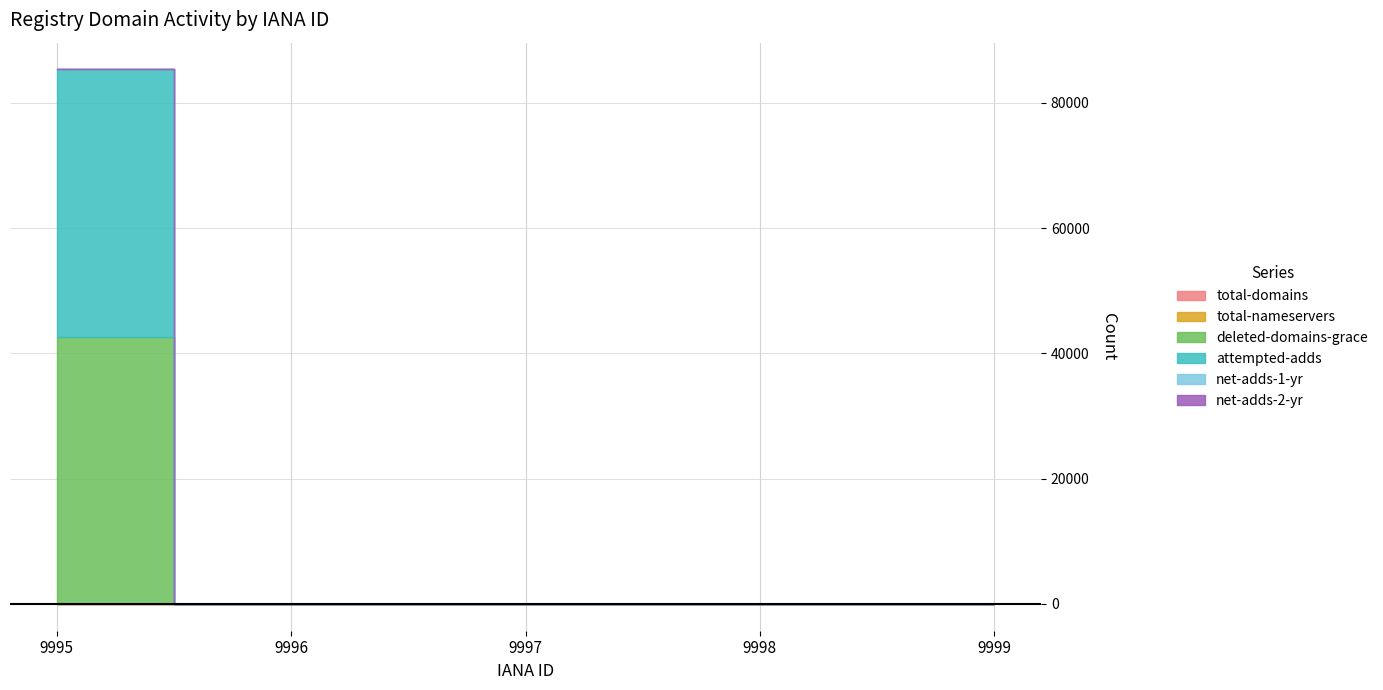

Where is total-domains nearest to the value 0?

9996